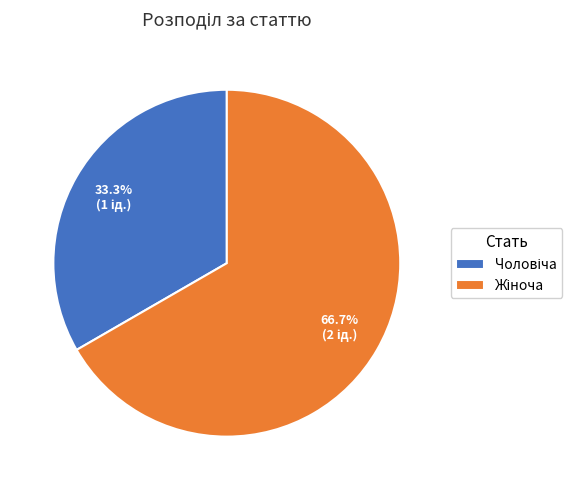

Is there a majority slice in this chart?

Yes